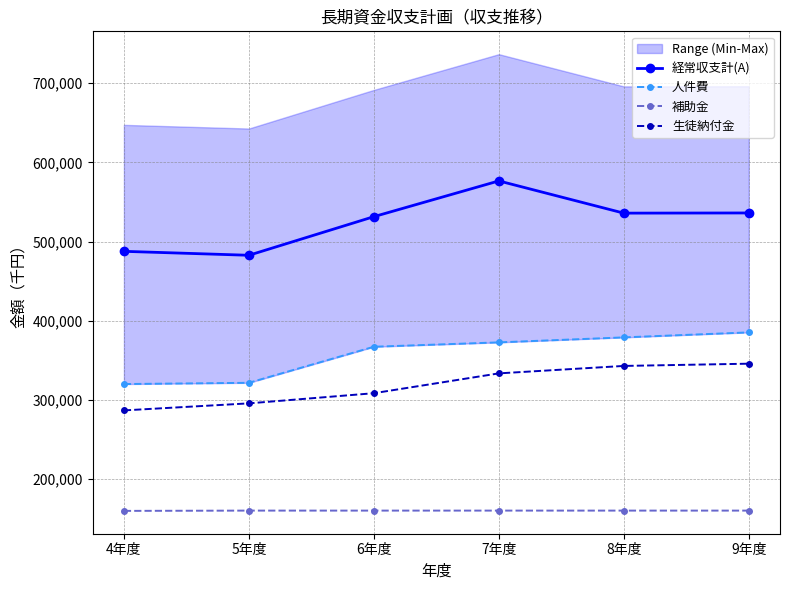

What are all the series names shown in the legend?

経常収支計(A), 人件費, 補助金, 生徒納付金